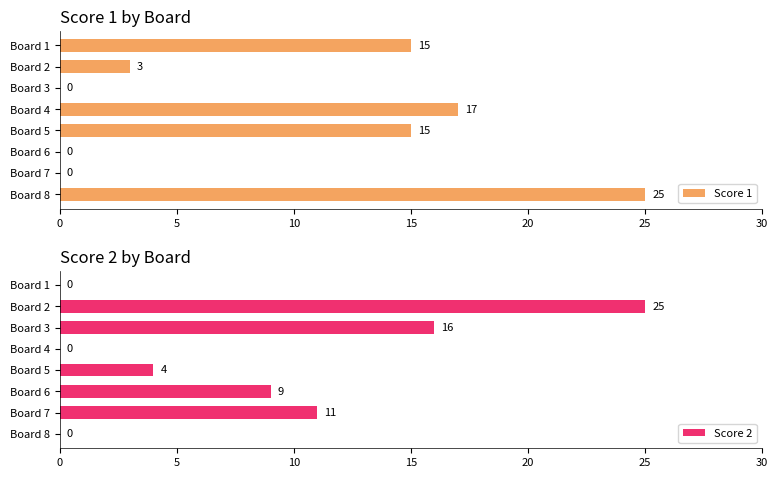

Read the Score 1 value at Board 2, to the nearest 5.

5